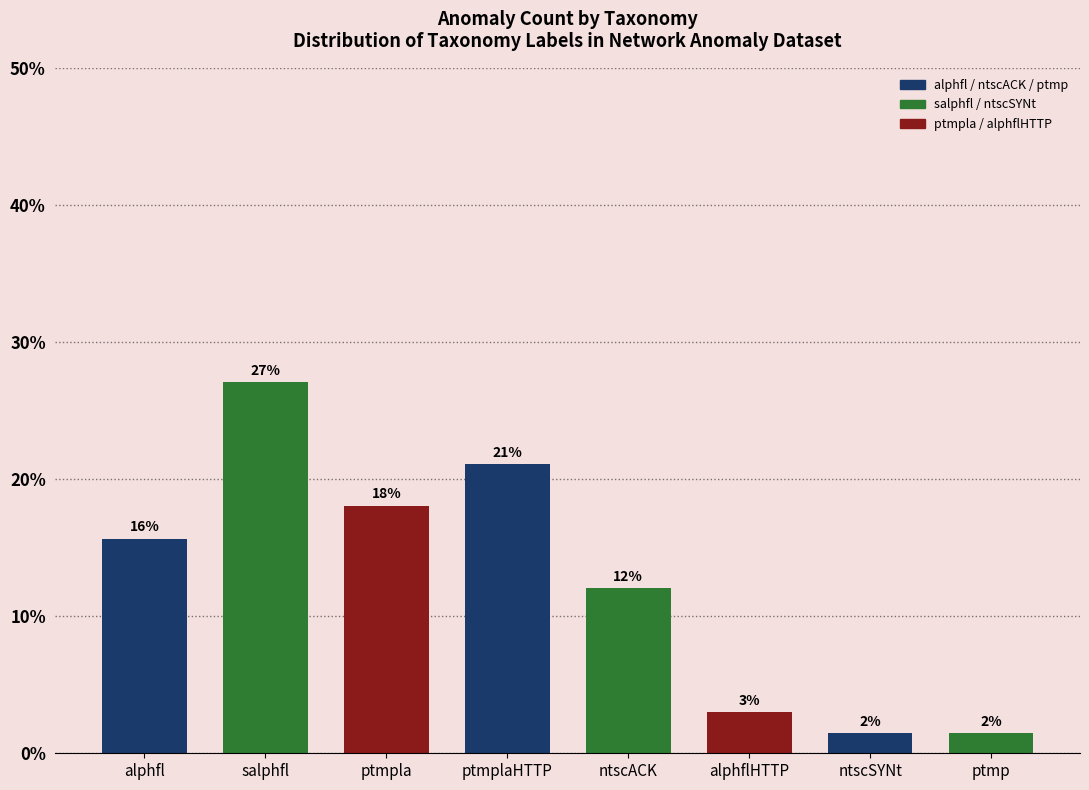

At which label does the data first exceed 15?

alphfl